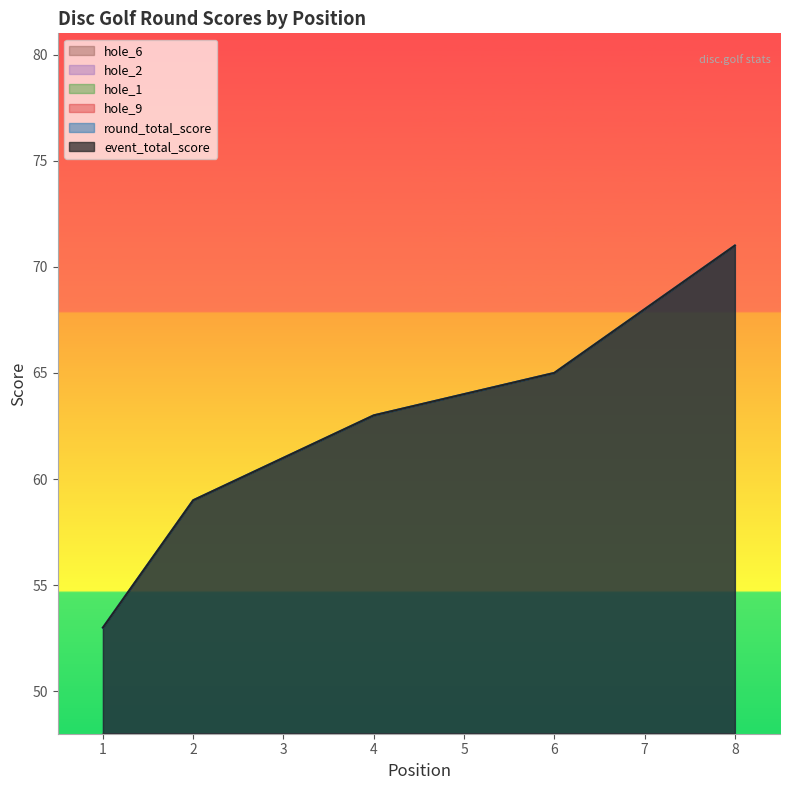

In hole_9, how many points are higher than both neighbors (excluding endpoints)?

2